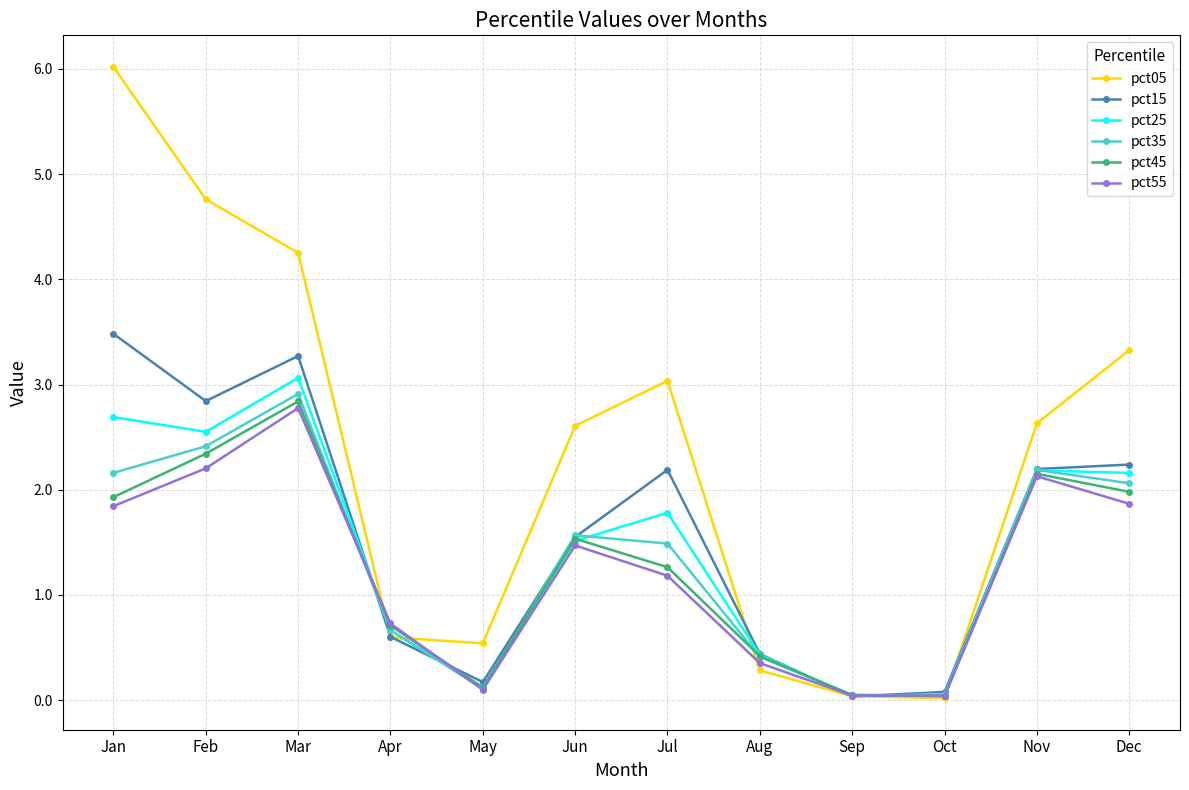

How many values in the pct35 series exceed 1?

7